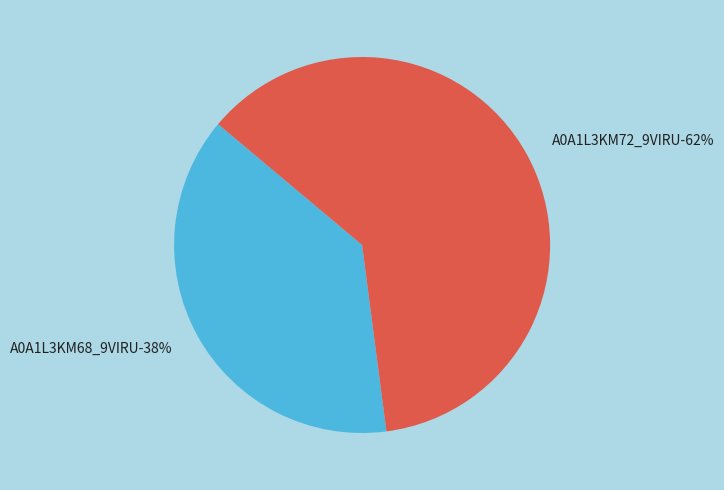

To the nearest percent, what is the average slice percentage?

50%